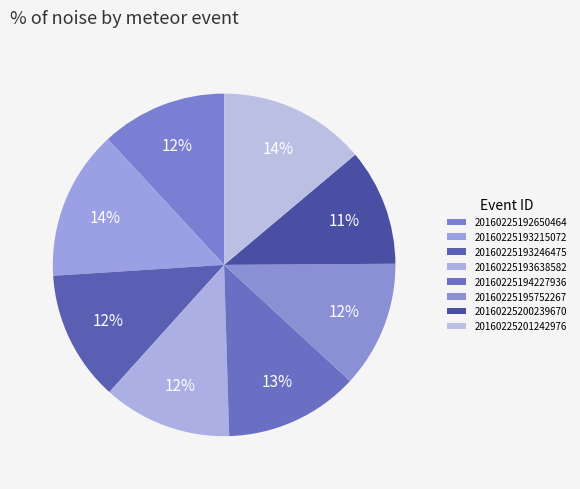

How many segments does this pie chart have?

8